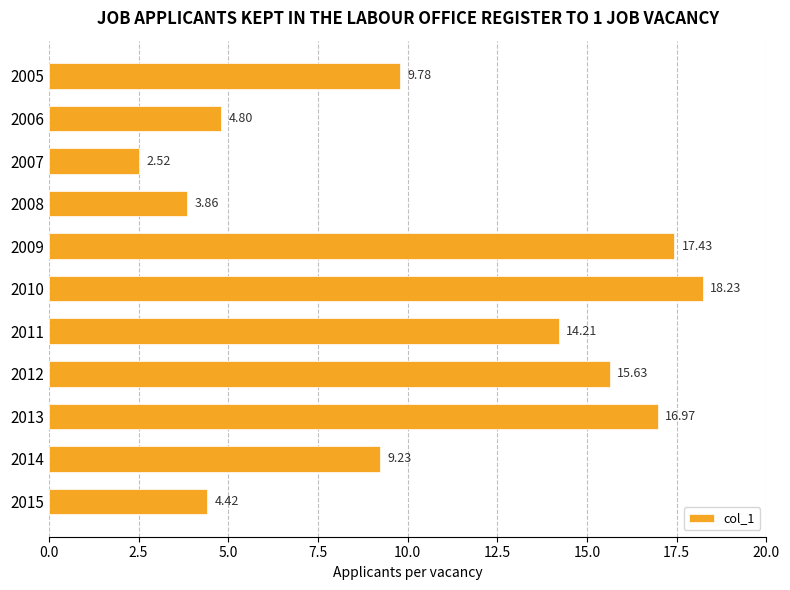

List the labels in order of value, largest first.

2010, 2009, 2013, 2012, 2011, 2005, 2014, 2006, 2015, 2008, 2007